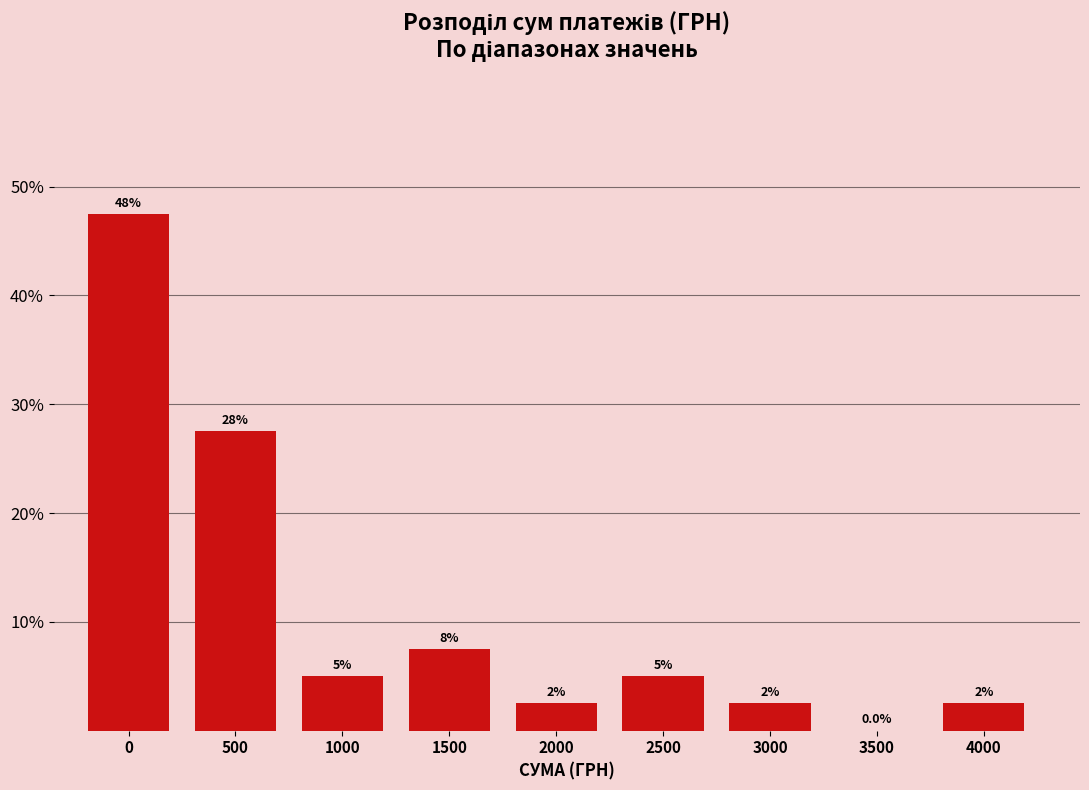

Are the bars horizontal?

No